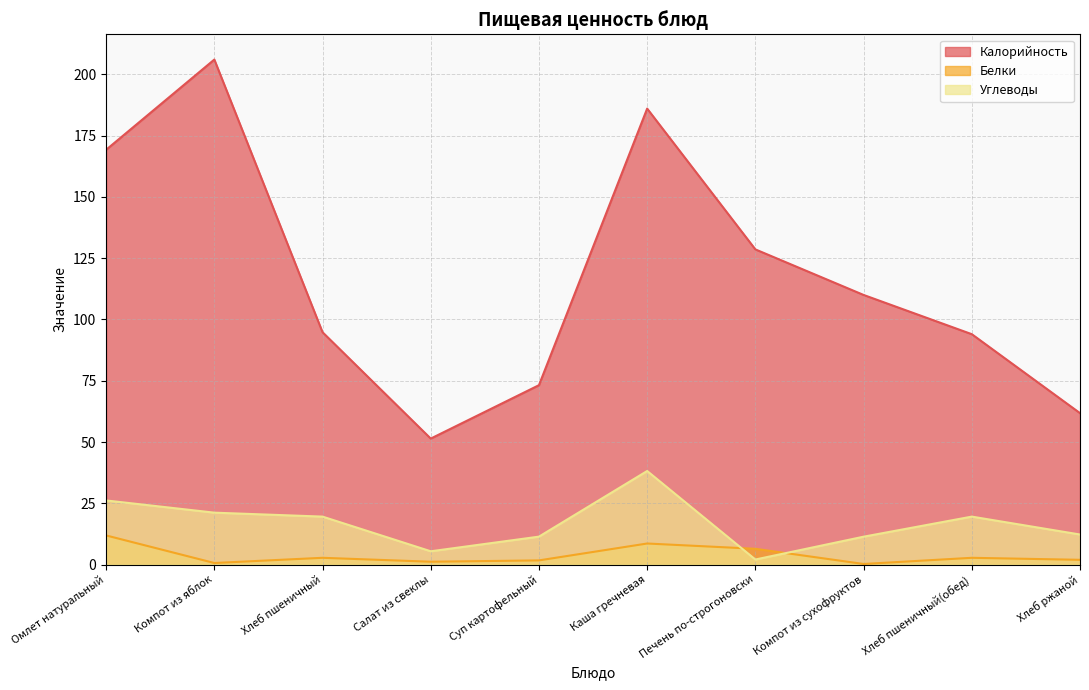

At which label does Углеводы first exceed 19?

Омлет натуральный